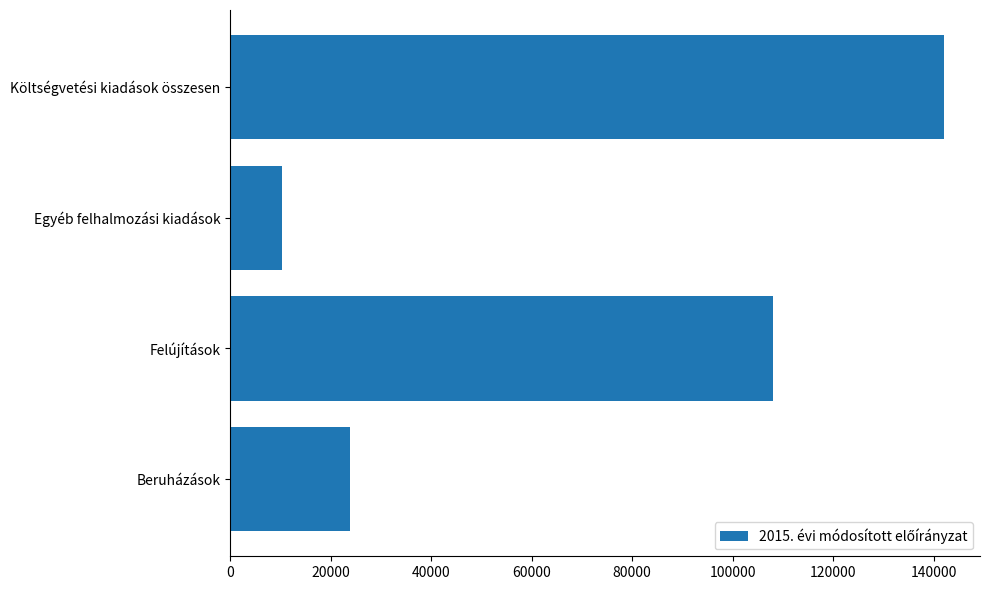

What is the difference between the values at Költségvetési kiadások összesen and Egyéb felhalmozási kiadások?

131823